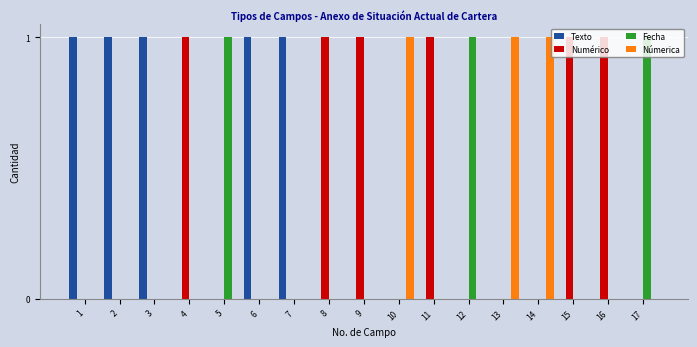

Reading right to left, what are all the values shown in this chart?

Texto: 0	0	0	0	0	0	0	0	0	0	1	1	0	0	1	1	1
Numérico: 0	1	1	0	0	0	1	0	1	1	0	0	0	1	0	0	0
Fecha: 1	0	0	0	0	1	0	0	0	0	0	0	1	0	0	0	0
Númerica: 0	0	0	1	1	0	0	1	0	0	0	0	0	0	0	0	0